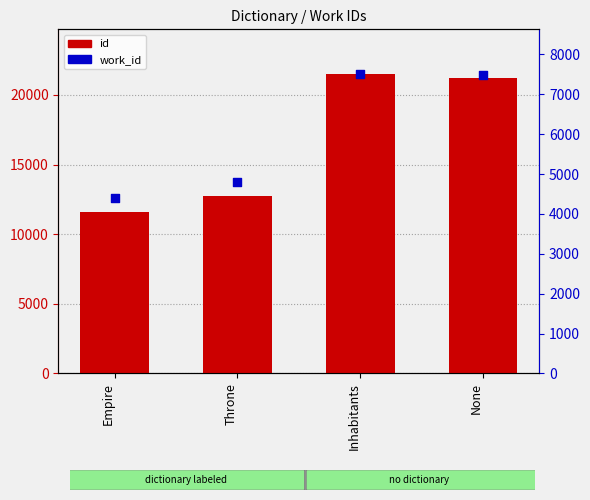

At which category is the sum across all series the highest?

Inhabitants